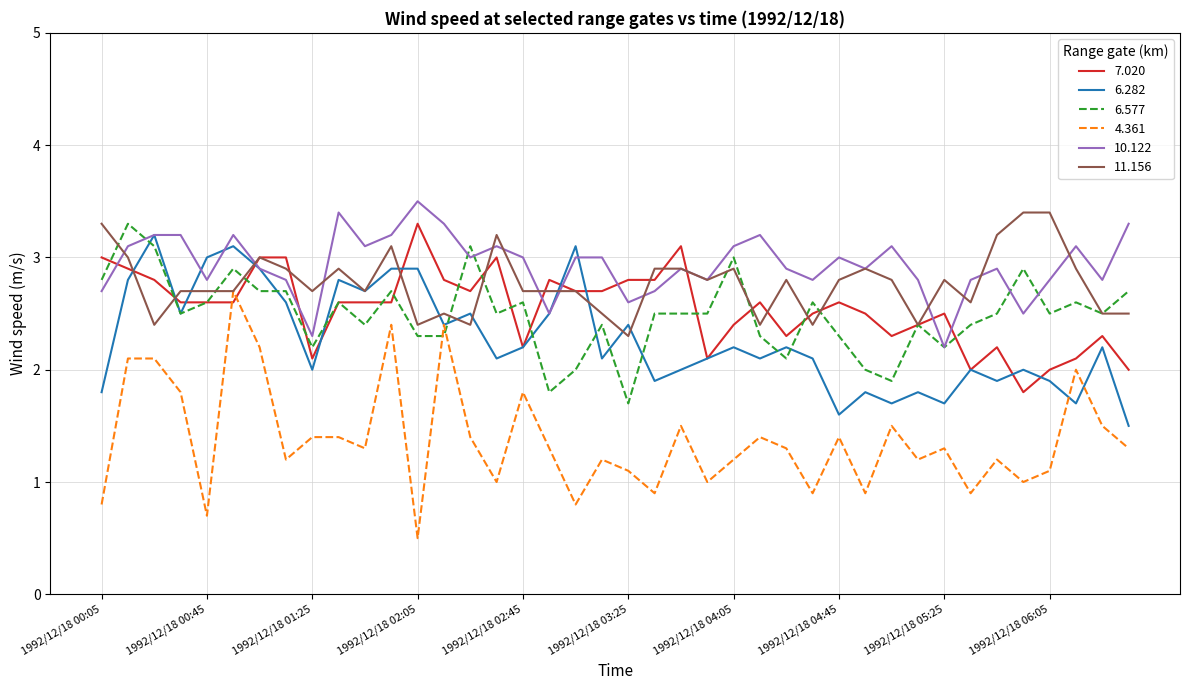

Which series has the widest spread of values?

4.361